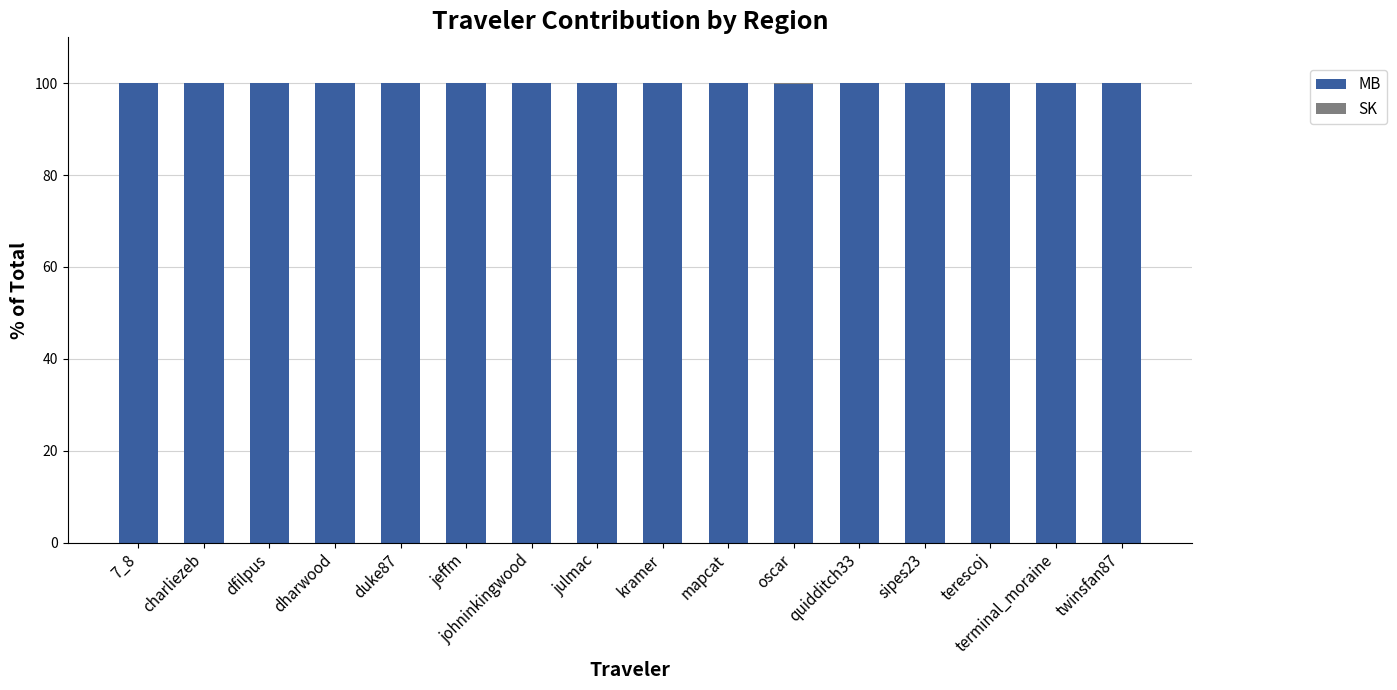

Are the bars horizontal?

No